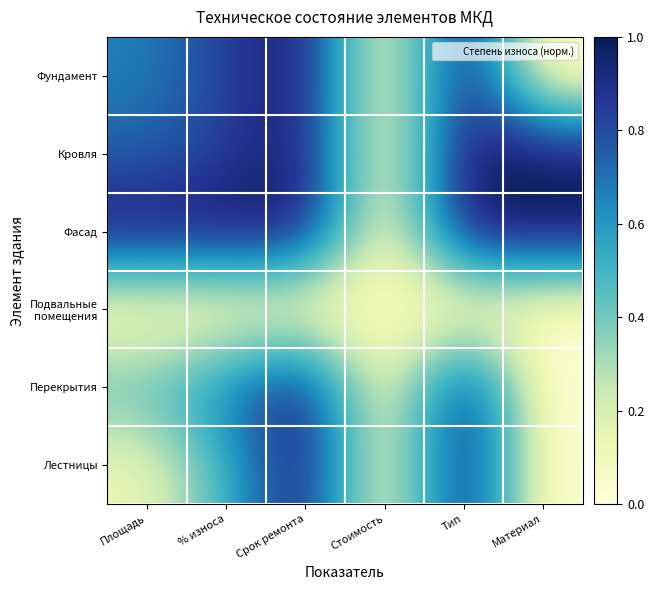

At which category does the chart reach its peak across all series?

Срок ремонта